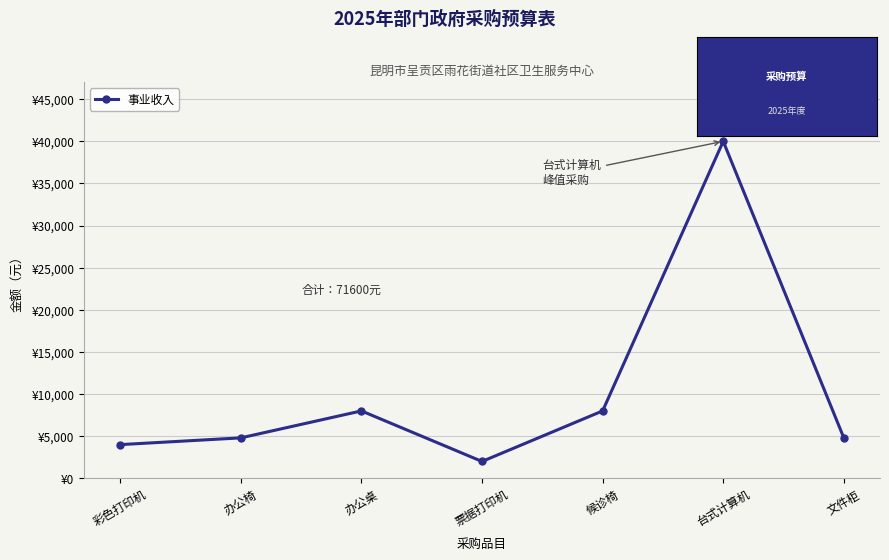

Reading right to left, list all the values displayed in this chart.

4800	40000	8000	2000	8000	4800	4000